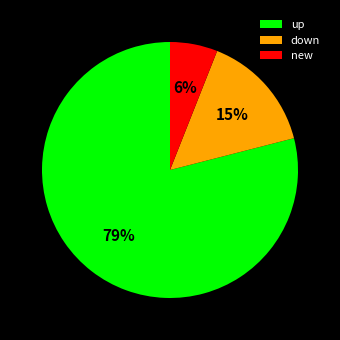

Combined, do down and up account for over 50%?

Yes